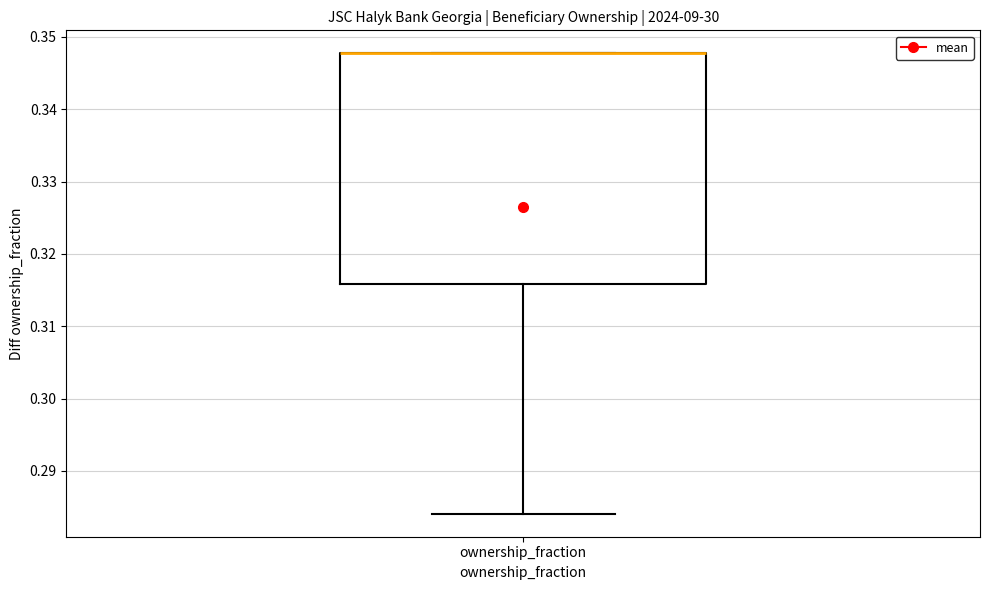

Read this box plot against the y-axis: the position of the median line, the range covered by the box, and the ends of both whiskers. The values are not printed on the chart, so give them approximately, as read against the axis.

median 0.348 (drawn on the box's upper edge), box 0.316 to 0.348, whiskers 0.284 to 0.348